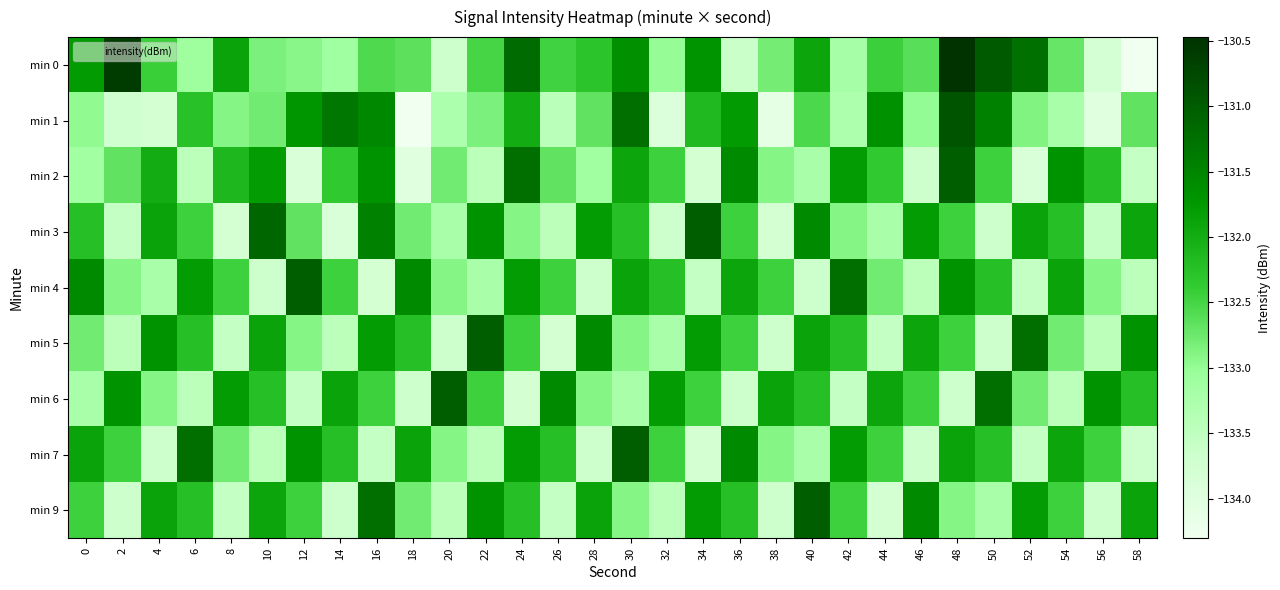

At which category does the chart reach its minimum across all series?

18